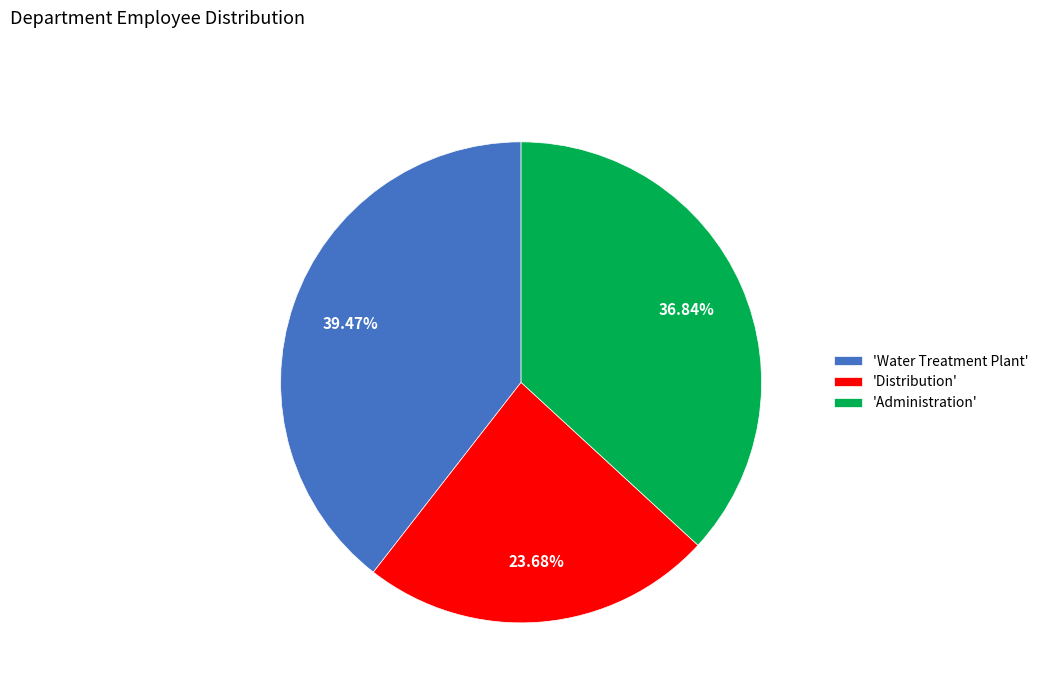

How many segments does this pie chart have?

3